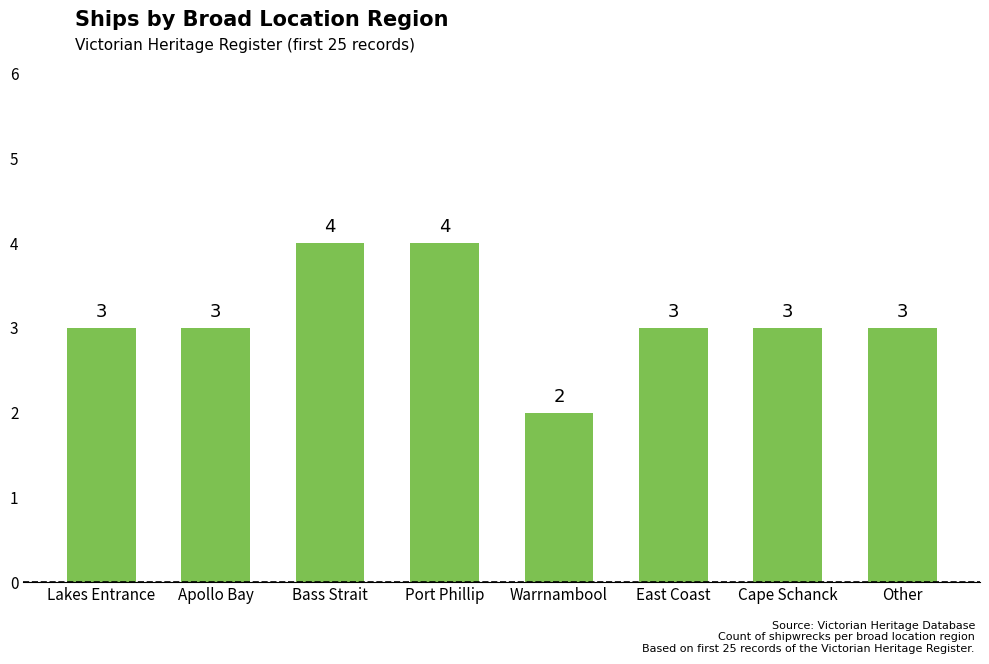

What is the value of the 7th bar from the left?

3